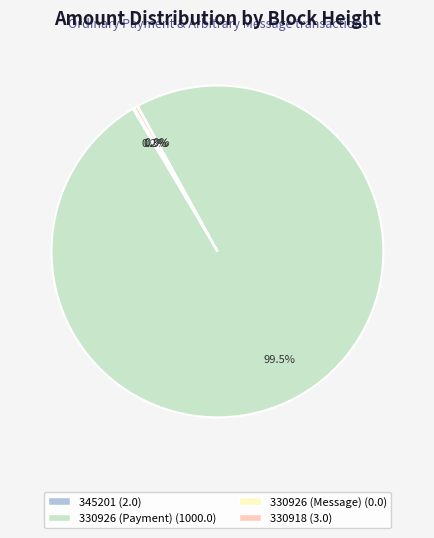

How much of the chart is everything except 330918?

99.7%